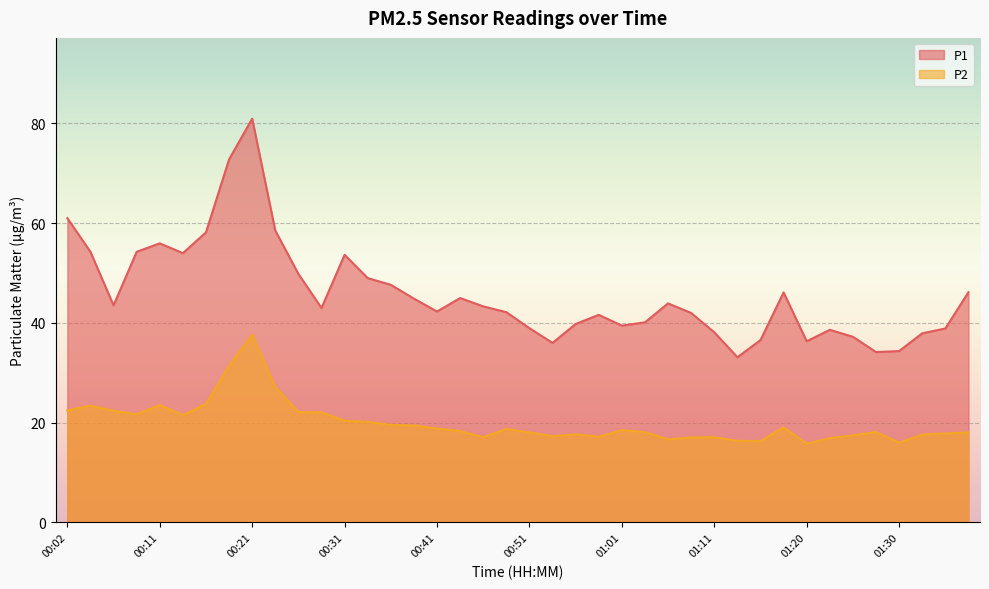

What is the sum of the P2 values at 00:53 and 01:20?

33.1